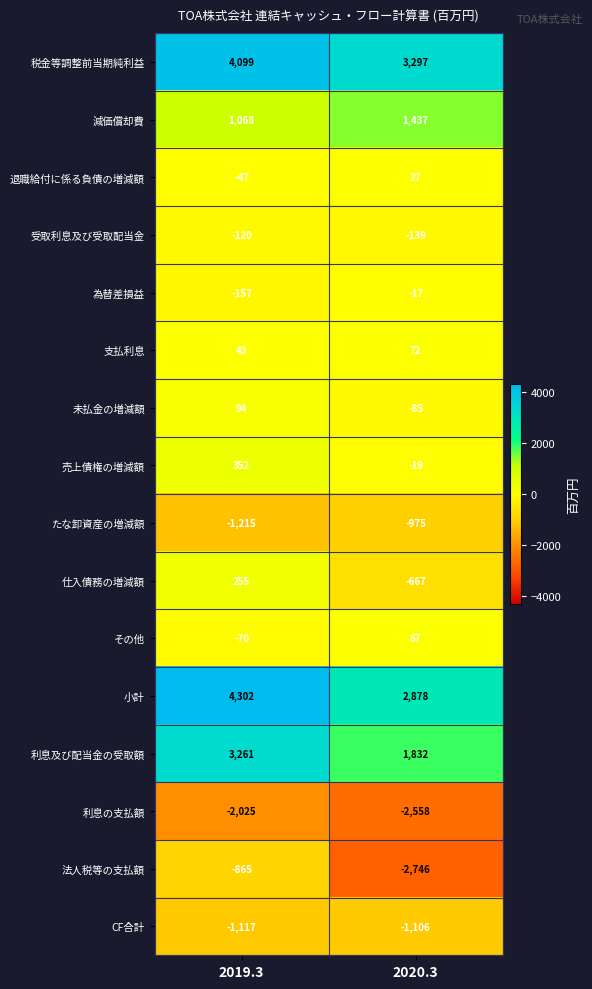

At which category does the chart reach its minimum across all series?

2020.3